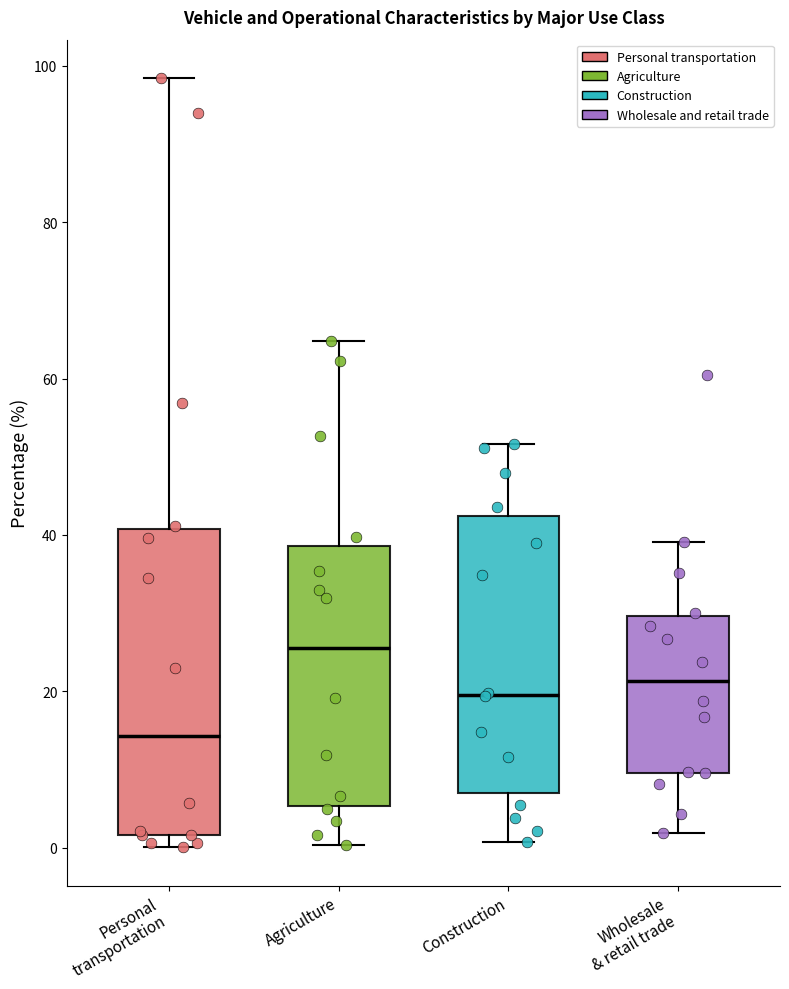

Where does the median line of the box for Personal transportation sit on the y-axis? The values are not printed on the chart, so give them approximately, as read against the axis.

14